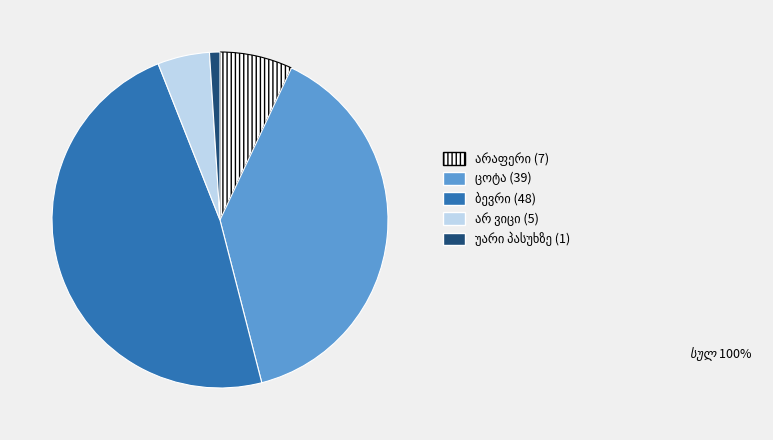

Which category has the biggest portion of the pie?

ბევრი